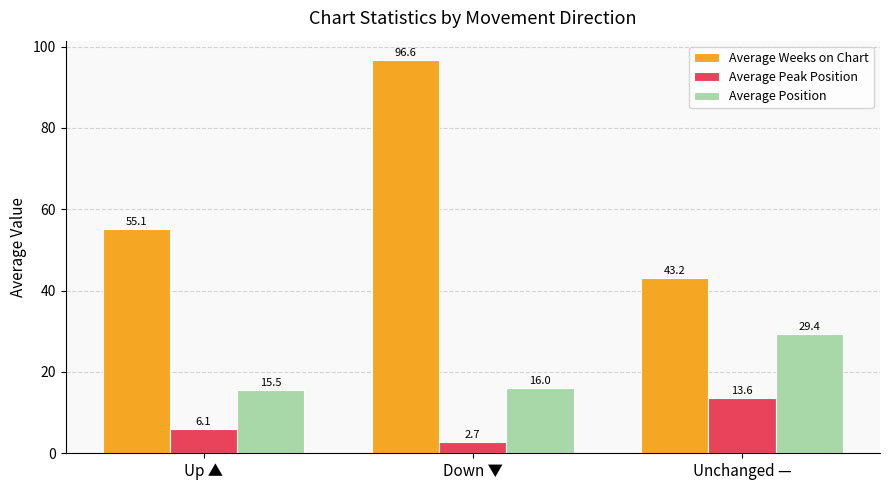

Reading right to left, extract all data points from this chart.

Average Weeks on Chart: Unchanged —=43.2	Down ▼=96.6	Up ▲=55.1
Average Peak Position: Unchanged —=13.6	Down ▼=2.7	Up ▲=6.1
Average Position: Unchanged —=29.4	Down ▼=16.0	Up ▲=15.5